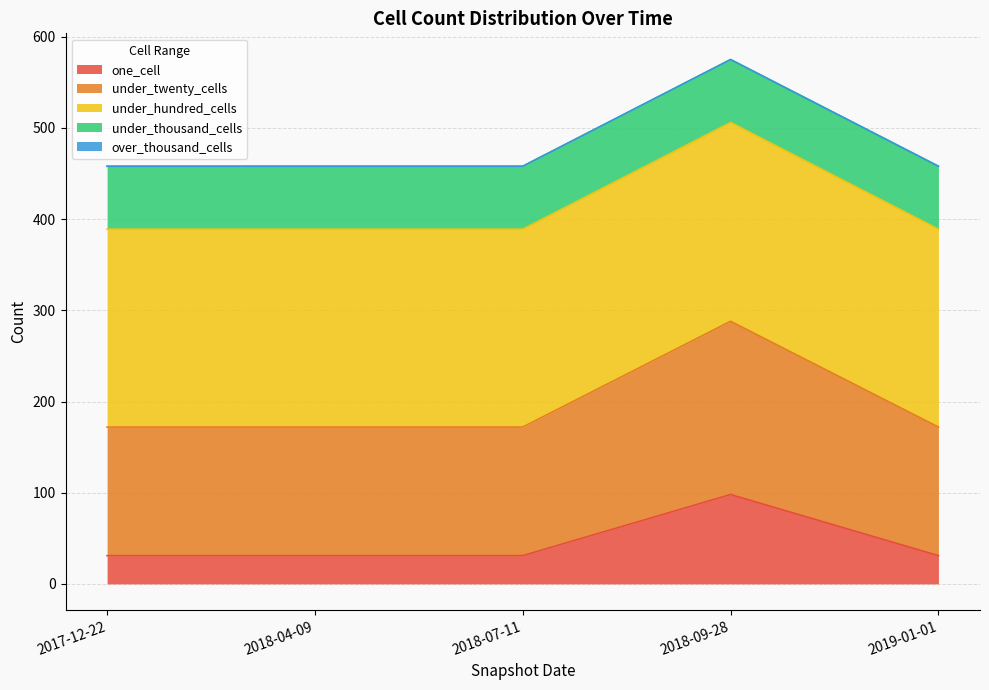

What is the difference between the maximum and second lowest values in the one_cell series?

67